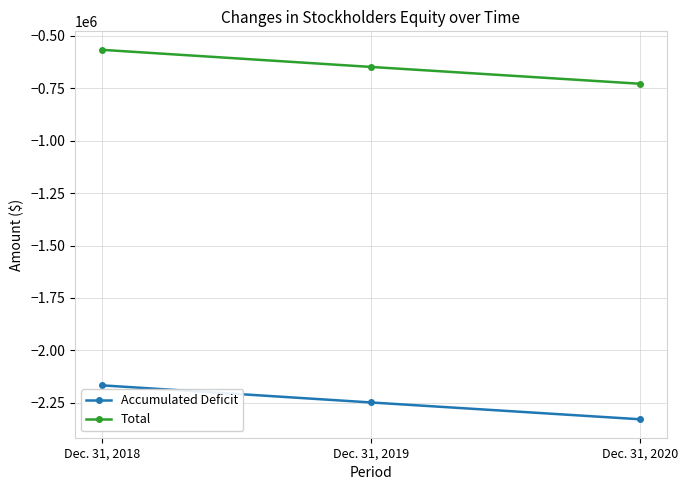

Is it true that Accumulated Deficit equals -985220 at Dec. 31, 2019?

False